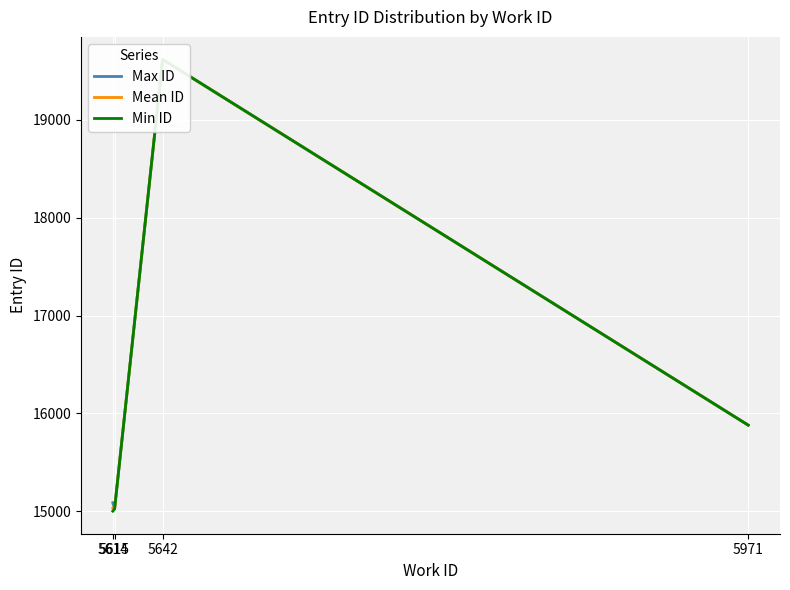

What is the approximate value of Mean ID at 5971?

15881.0